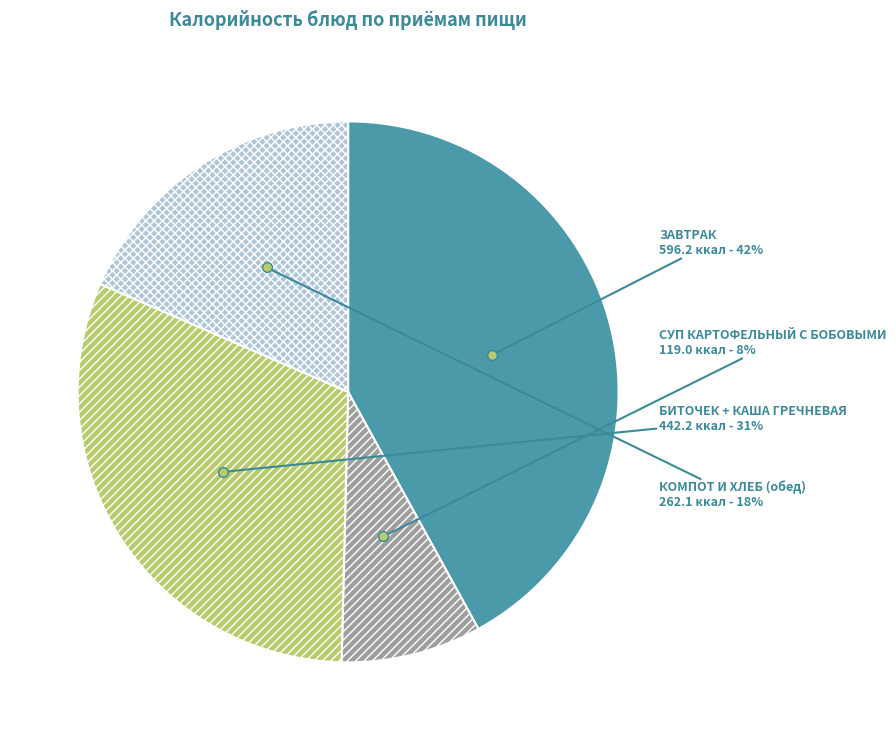

Approximately how many times larger is the value at КОМПОТ И ХЛЕБ (обед) compared to БИТОЧЕК + КАША ГРЕЧНЕВАЯ?

0.6